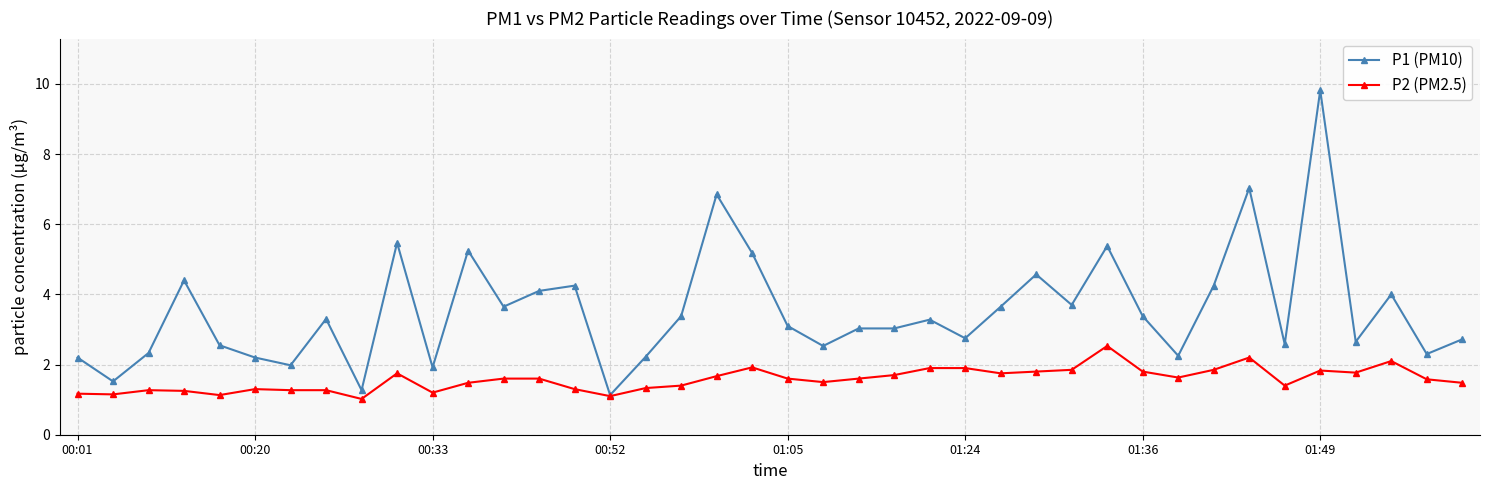

Which series has the widest spread of values?

P1 (PM10)